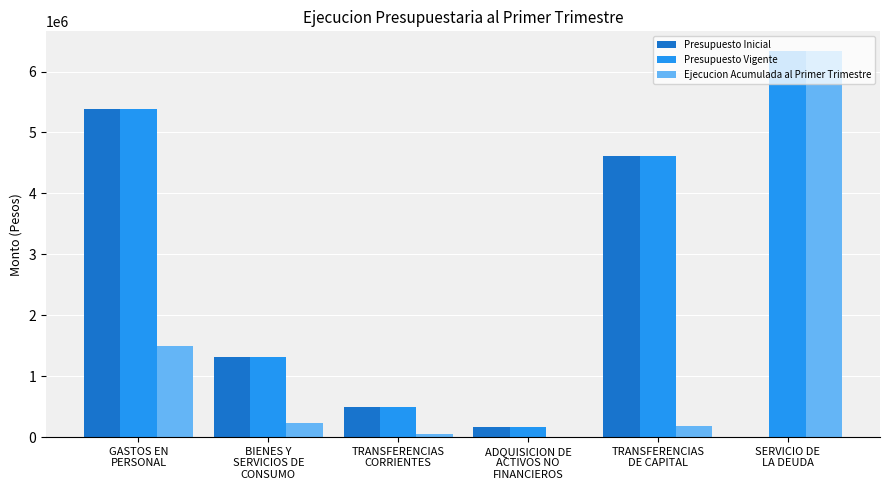

Count the number of categories in the chart.

6